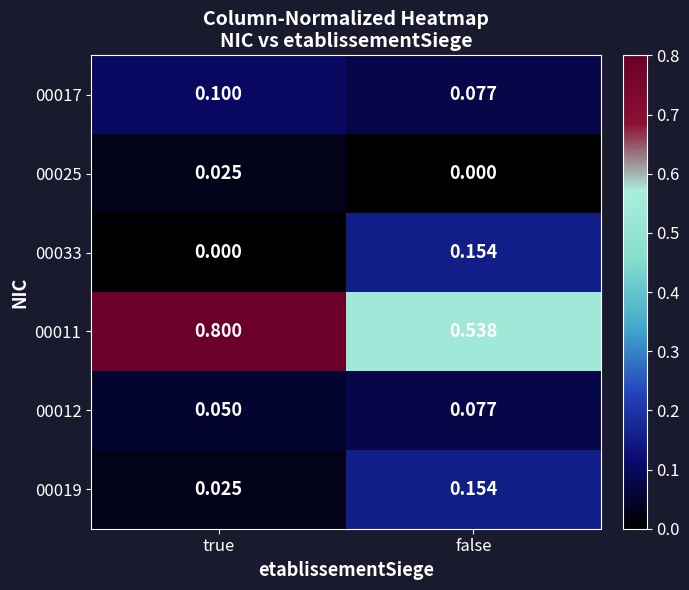

Rank the categories by 00017 value from highest to lowest.

true, false